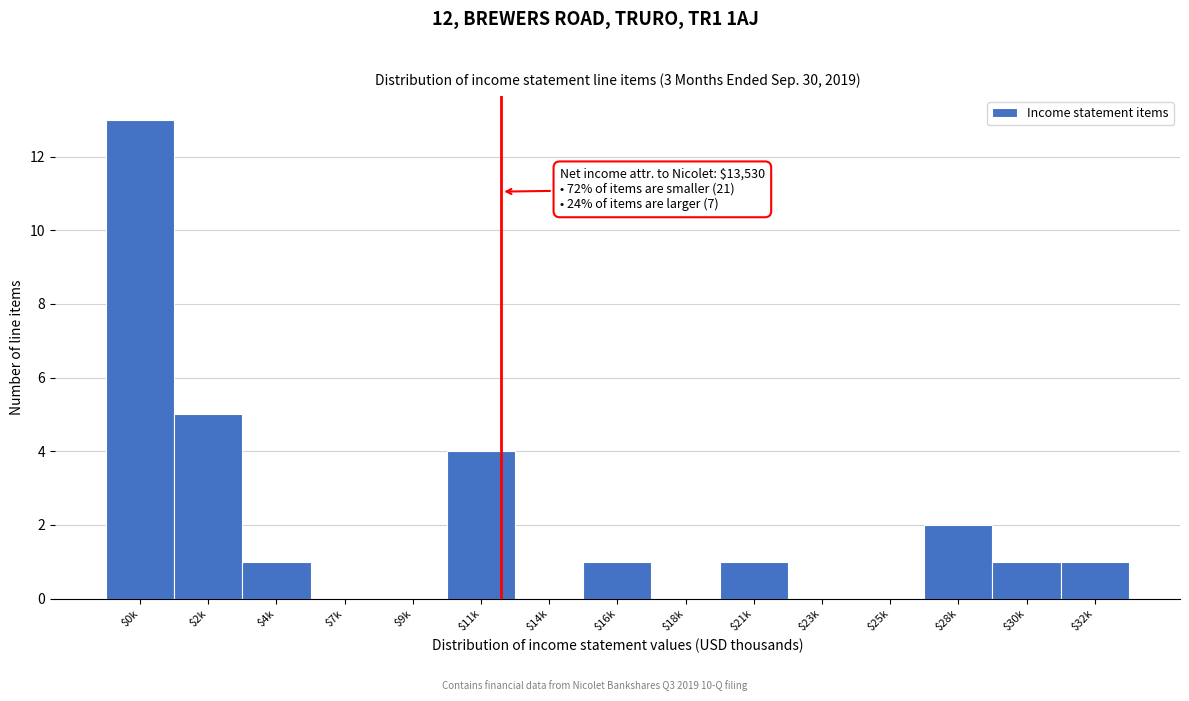

True or false: the data shows 6 at $11k.

False